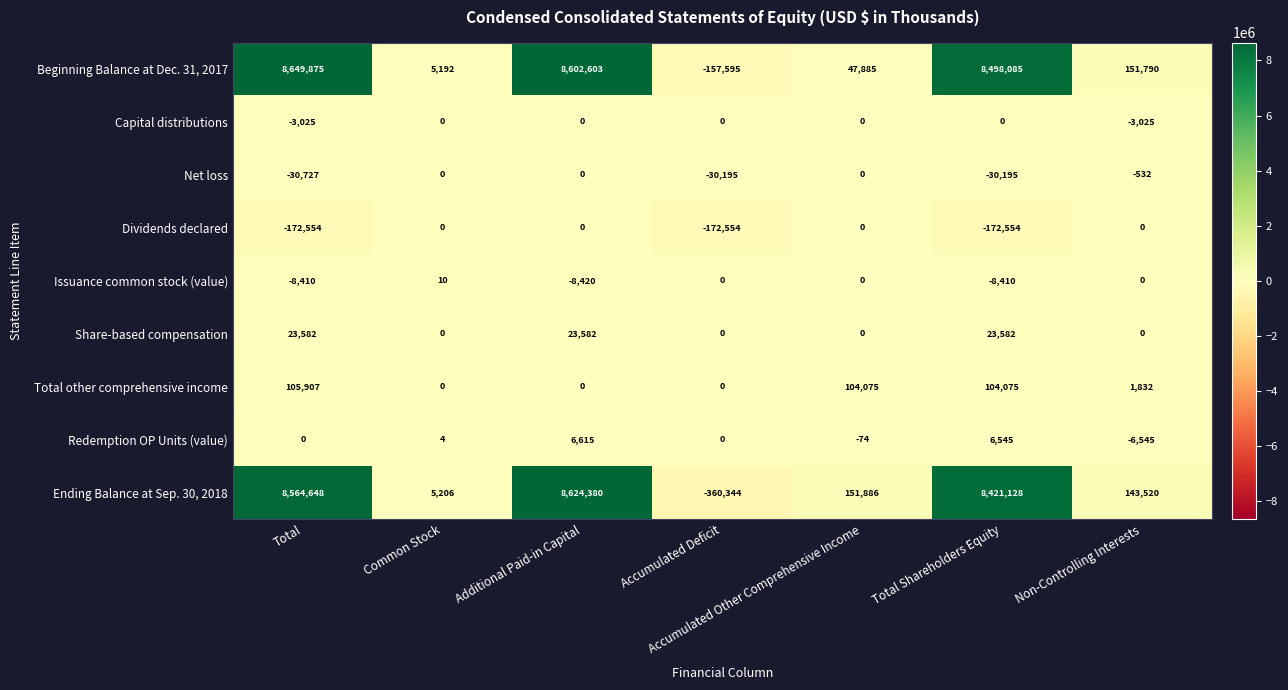

Between Additional Paid-in Capital and Accumulated Deficit, which series saw the biggest shift?

Ending Balance at Sep. 30, 2018